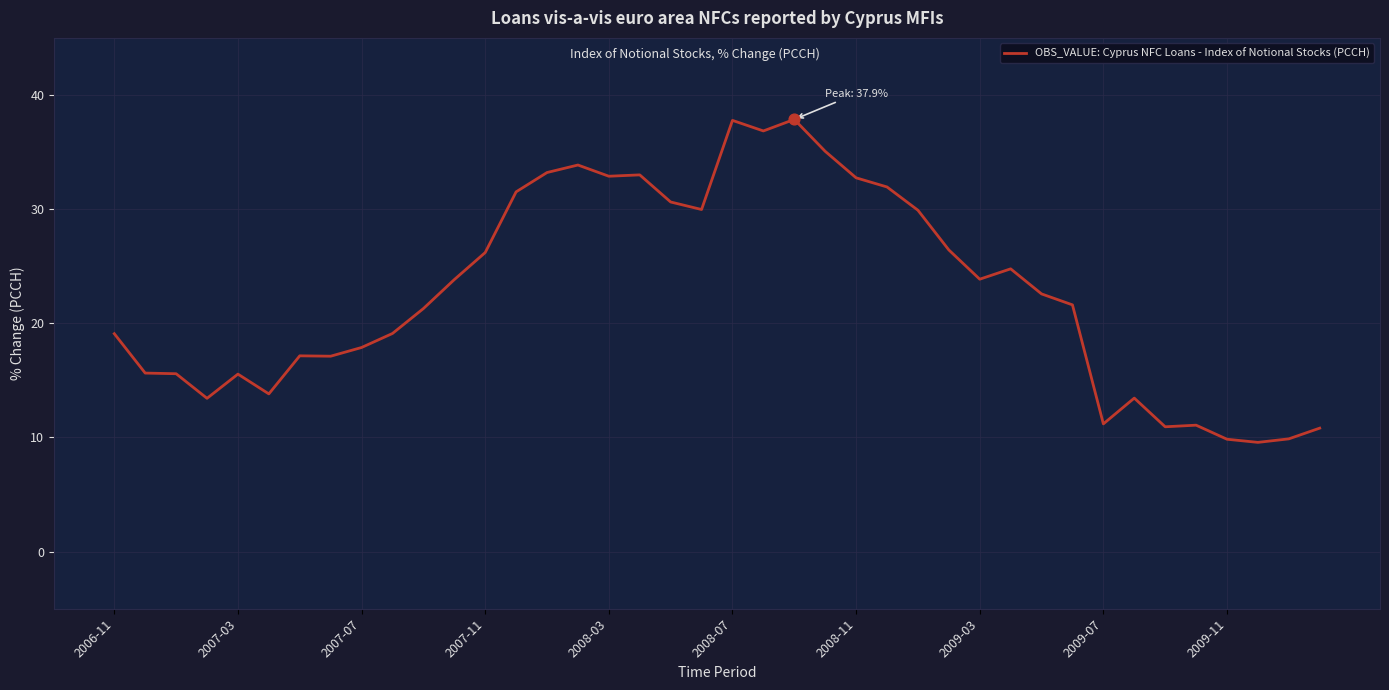

What is the difference between the maximum and minimum values?

28.3